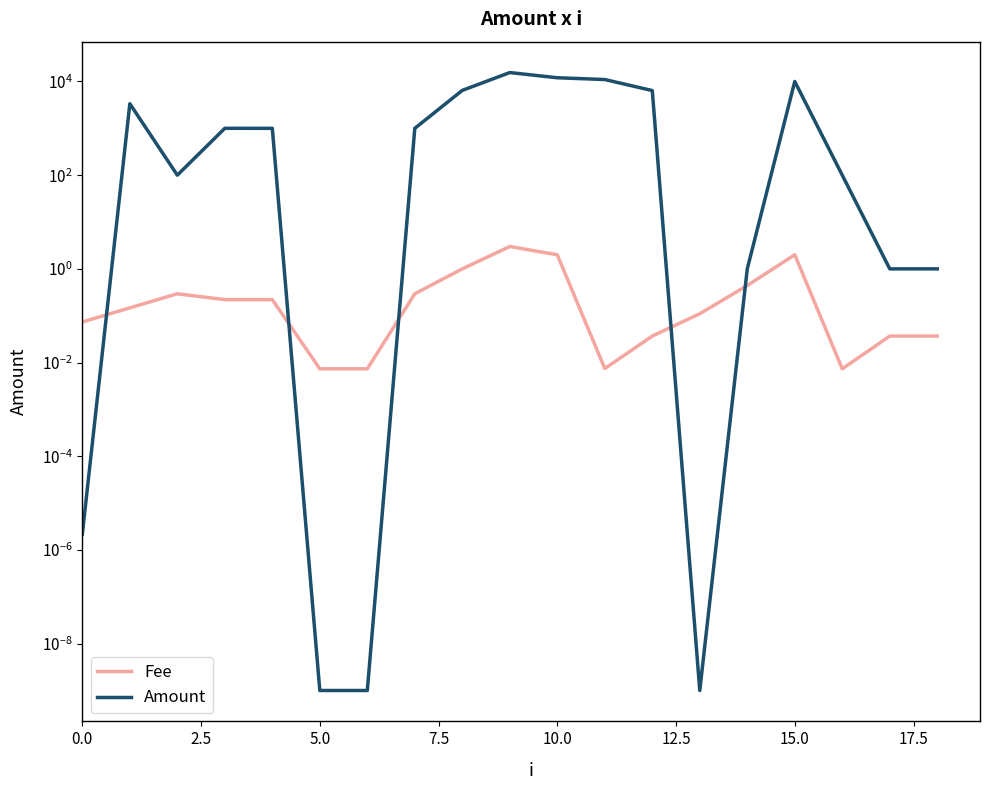

What is the difference between the maximum and minimum values in the Fee series?

3.0